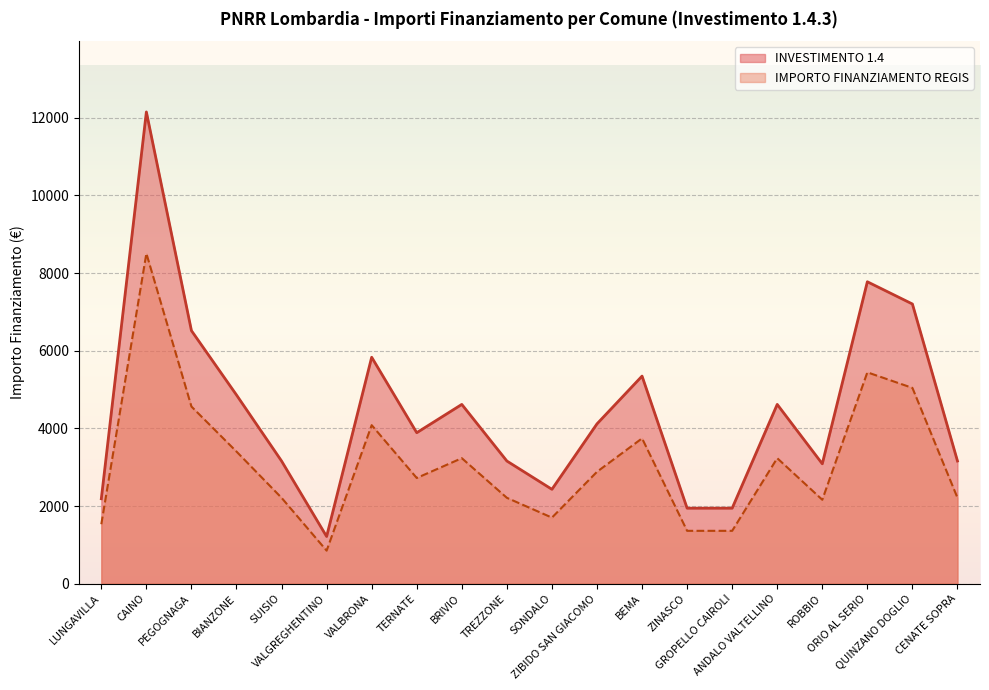

What is the sum of the IMPORTO FINANZIAMENTO REGIS values at TREZZONE and VALBRONA?

6293.7